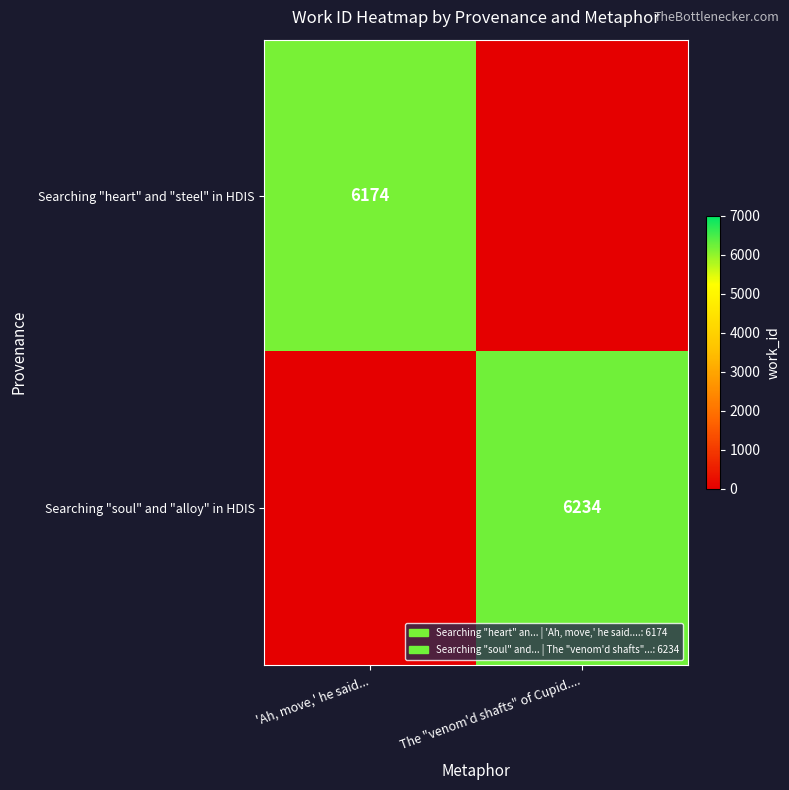

The Searching "soul" and "alloy" in HDIS series shows 3702 at The "venom'd shafts" of Cupid..... True or false?

False